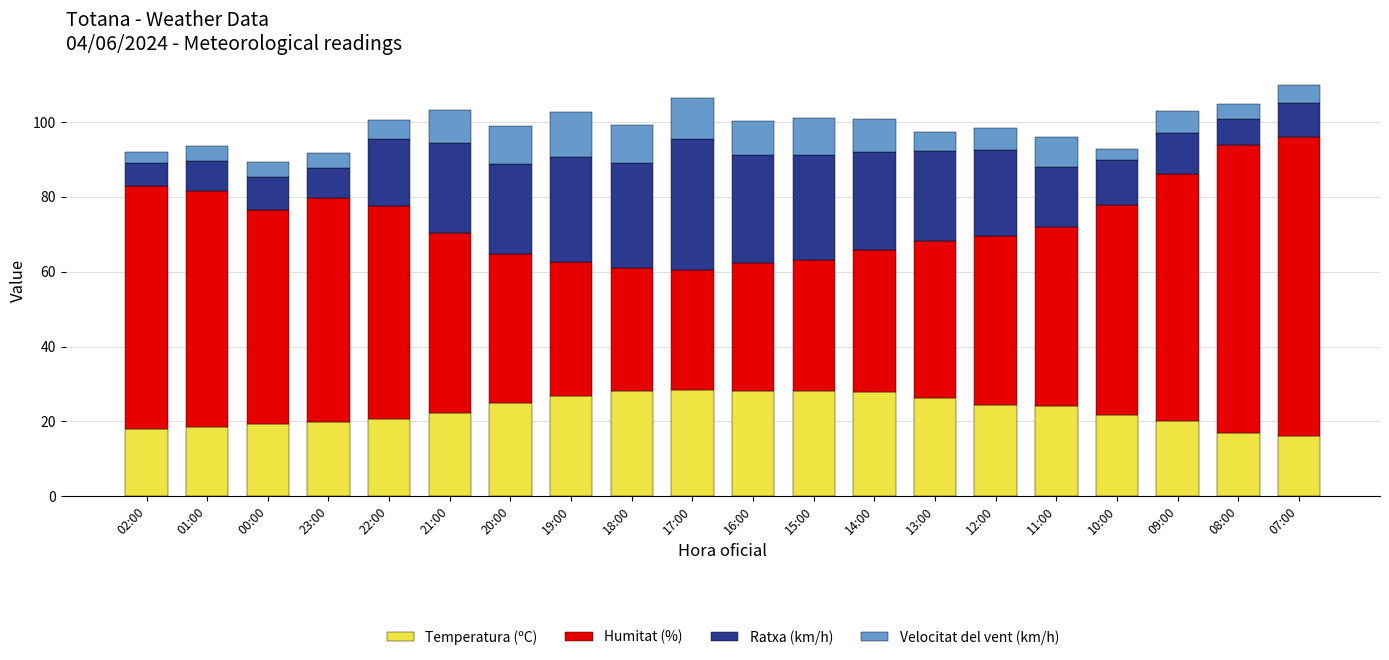

What is the total value across all series at 21:00?

103.3